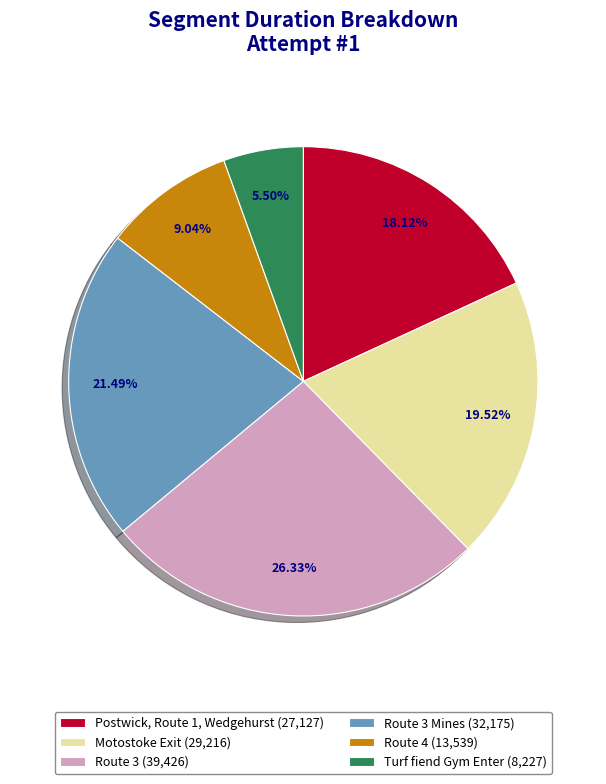

Is there a majority slice in this chart?

No